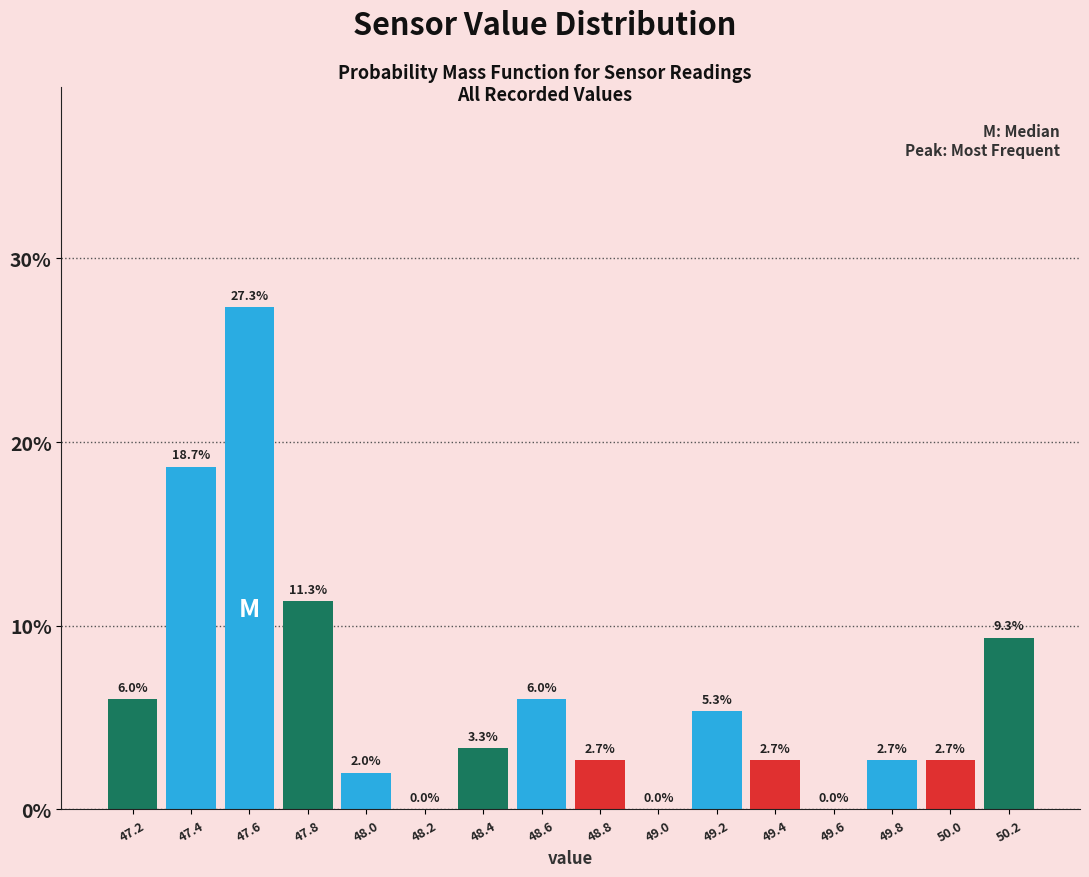

Reading left to right, list all the values displayed in this chart.

47.2=6.0	47.4=18.7	47.6=27.3	47.8=11.3	48.0=2.0	48.2=0.0	48.4=3.3	48.6=6.0	48.8=2.7	49.0=0.0	49.2=5.3	49.4=2.7	49.6=0.0	49.8=2.7	50.0=2.7	50.2=9.3